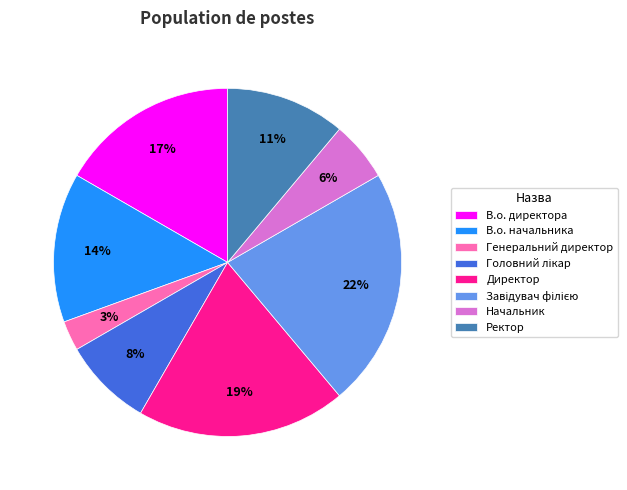

To the nearest percent, what is the difference between the largest and smallest slice percentages?

19%